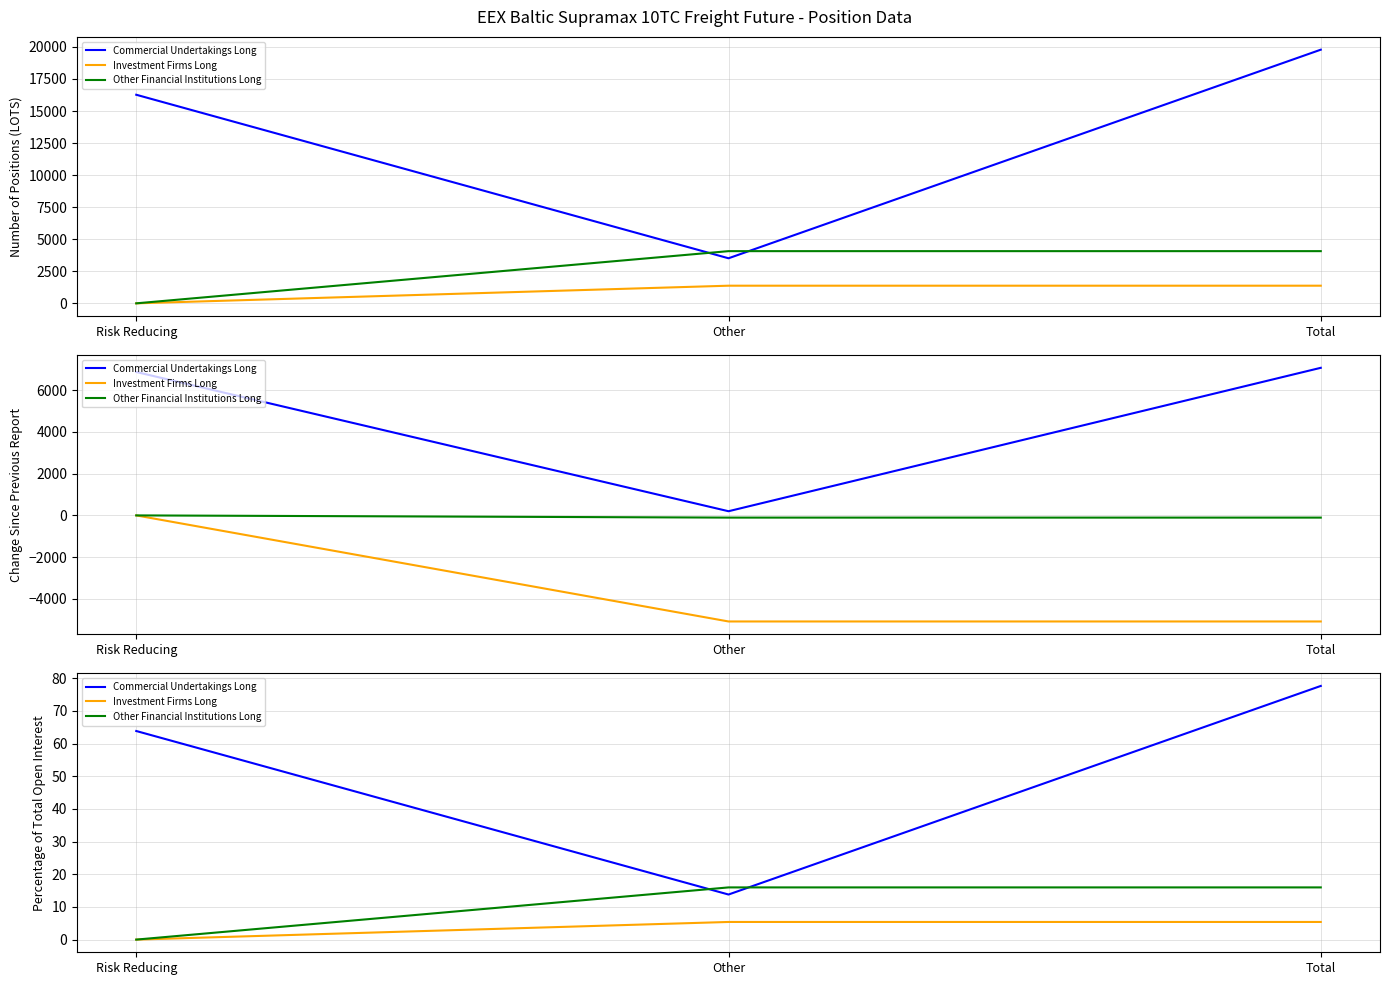

At which label is Commercial Undertakings Long closest to 45?

Risk Reducing